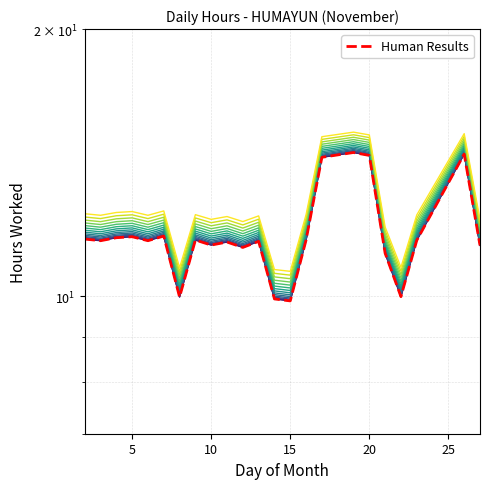

True or false: the data shows 11.6 at 10.

True